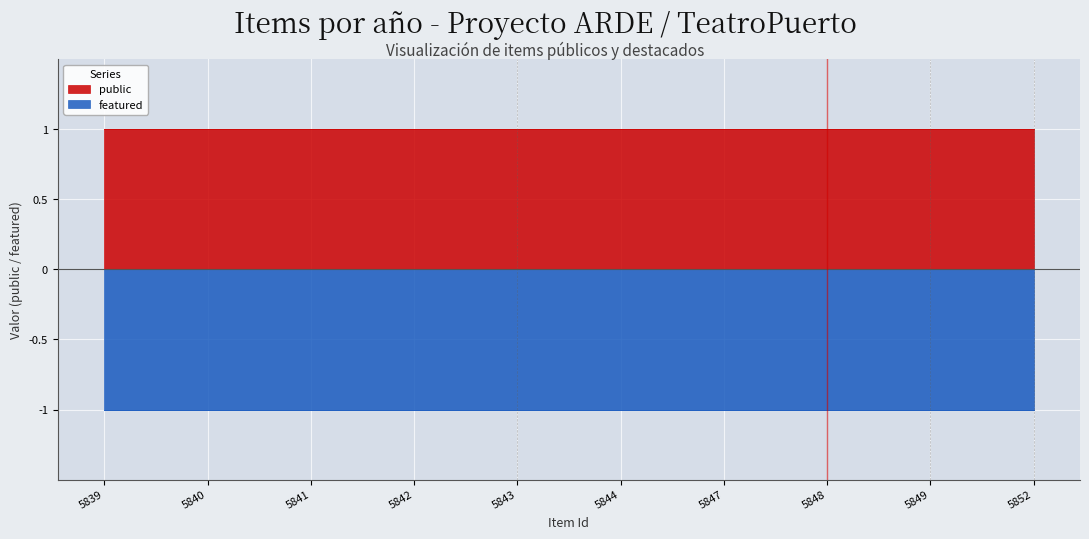

The value of public at 5847 is 0. True or false?

False